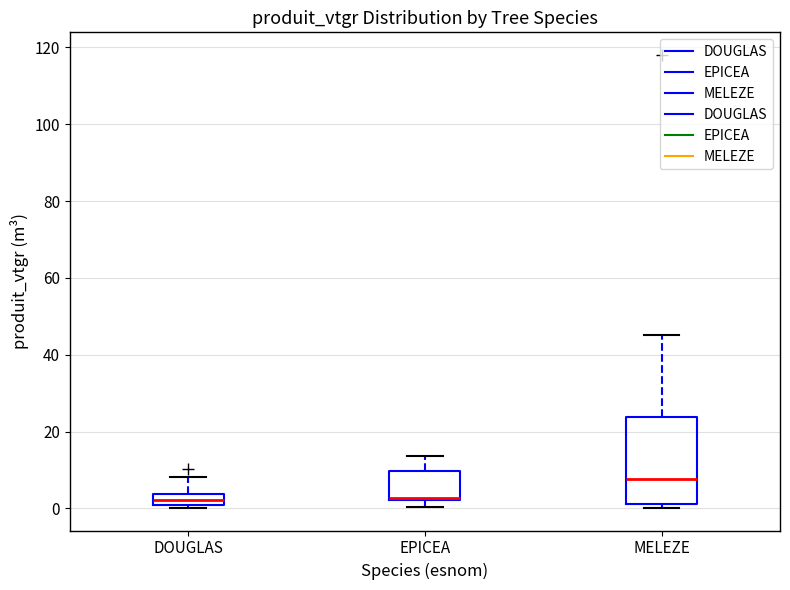

Where is the lower edge of the box for EPICEA on the y-axis? The values are not printed on the chart, so give them approximately, as read against the axis.

2